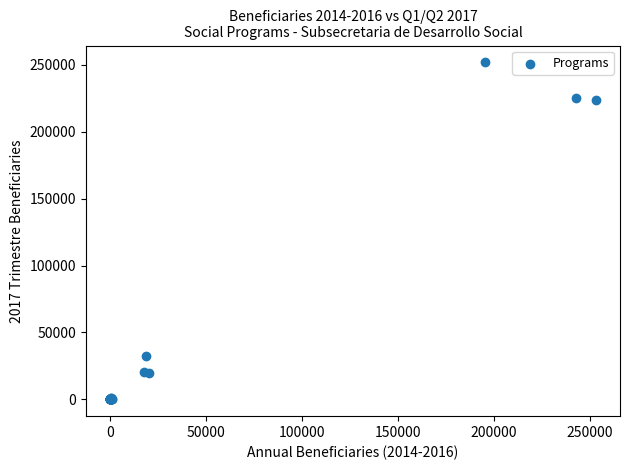

What Y value in the scatter plot is closest to 125922?

32449